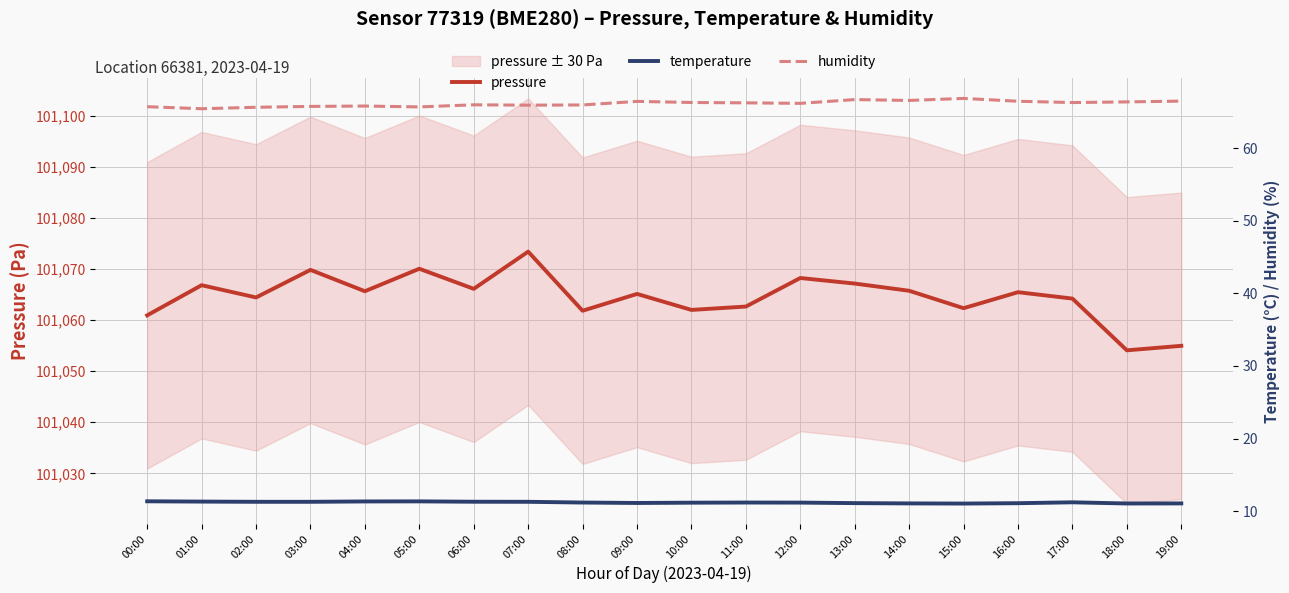

Reading left to right, what are all the values shown in this chart?

pressure: 00:00=101060.9	01:00=101066.8	02:00=101064.4	03:00=101069.8	04:00=101065.7	05:00=101070.1	06:00=101066.1	07:00=101073.4	08:00=101061.8	09:00=101065.1	10:00=101062.0	11:00=101062.7	12:00=101068.2	13:00=101067.2	14:00=101065.8	15:00=101062.3	16:00=101065.5	17:00=101064.2	18:00=101054.1	19:00=101055.0
temperature: 00:00=11.4	01:00=11.3	02:00=11.3	03:00=11.3	04:00=11.3	05:00=11.4	06:00=11.3	07:00=11.3	08:00=11.2	09:00=11.1	10:00=11.2	11:00=11.2	12:00=11.2	13:00=11.1	14:00=11.1	15:00=11.1	16:00=11.1	17:00=11.2	18:00=11.1	19:00=11.1
humidity: 00:00=65.7	01:00=65.4	02:00=65.6	03:00=65.7	04:00=65.8	05:00=65.7	06:00=66.0	07:00=65.9	08:00=65.9	09:00=66.4	10:00=66.3	11:00=66.2	12:00=66.2	13:00=66.7	14:00=66.5	15:00=66.8	16:00=66.4	17:00=66.3	18:00=66.3	19:00=66.5